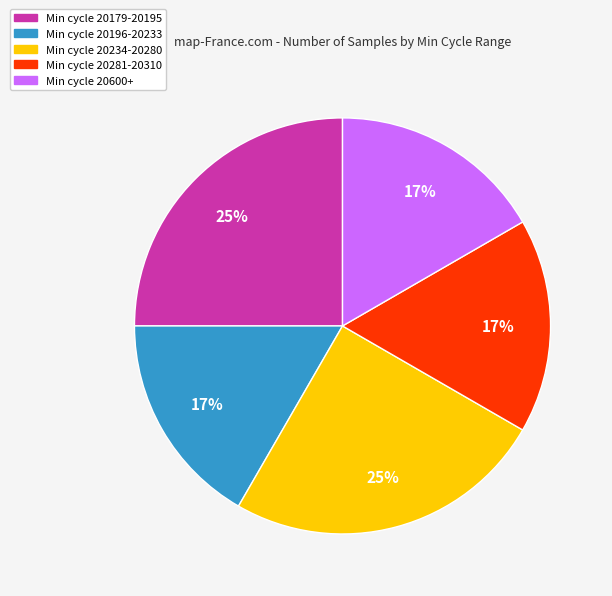

Count the number of slices in the pie.

5